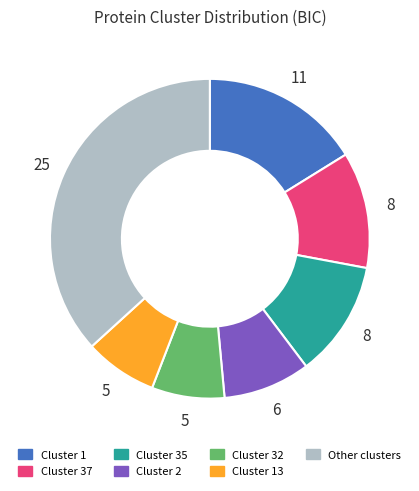

Is there a majority slice in this chart?

No